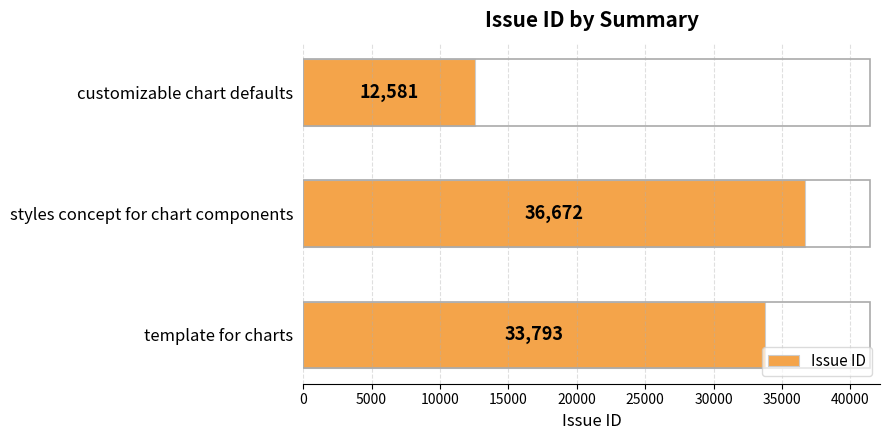

Between customizable chart defaults and styles concept for chart components, which is larger?

styles concept for chart components